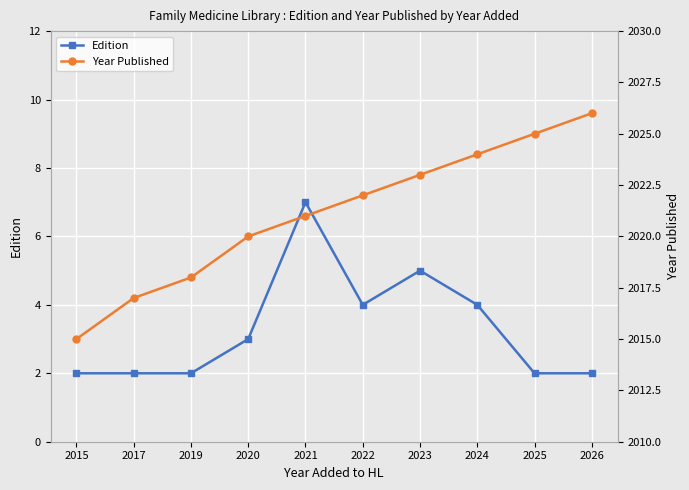

At which label is Edition closest to 4?

2022